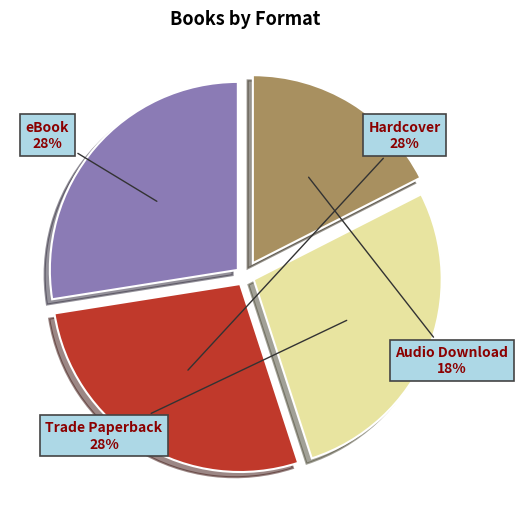

Is there a majority slice in this chart?

No